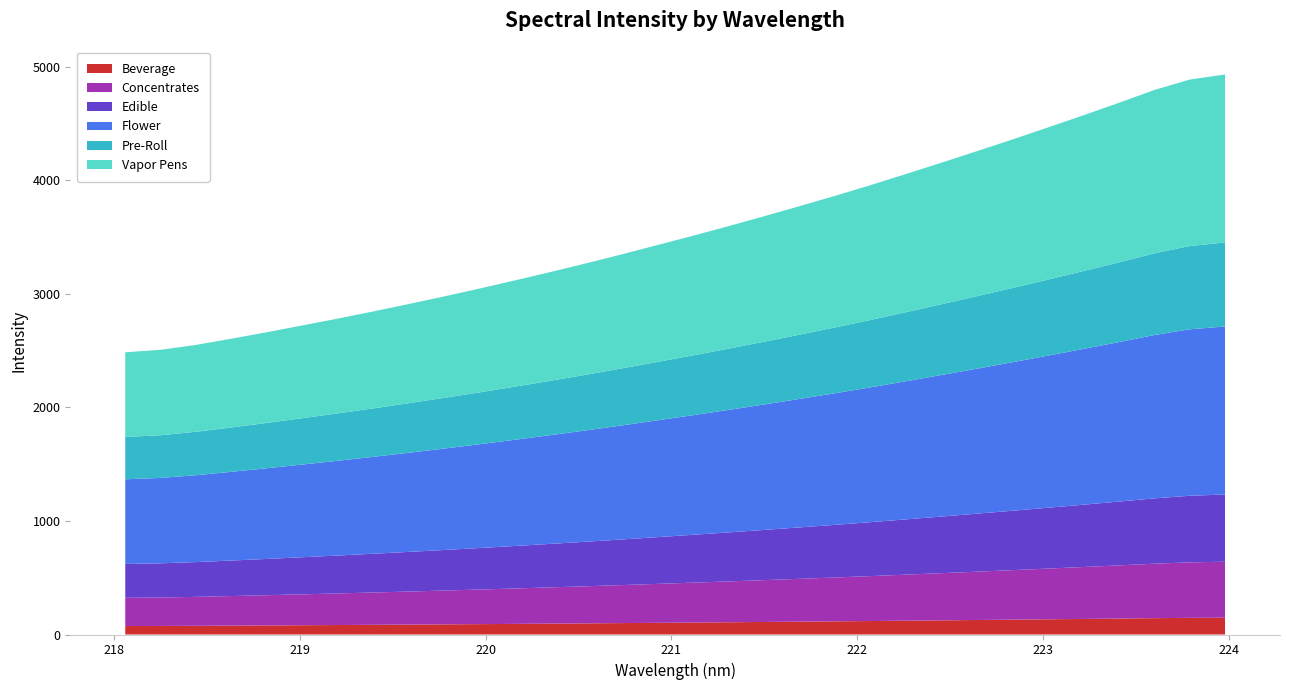

Does the chart have visible grid lines?

No